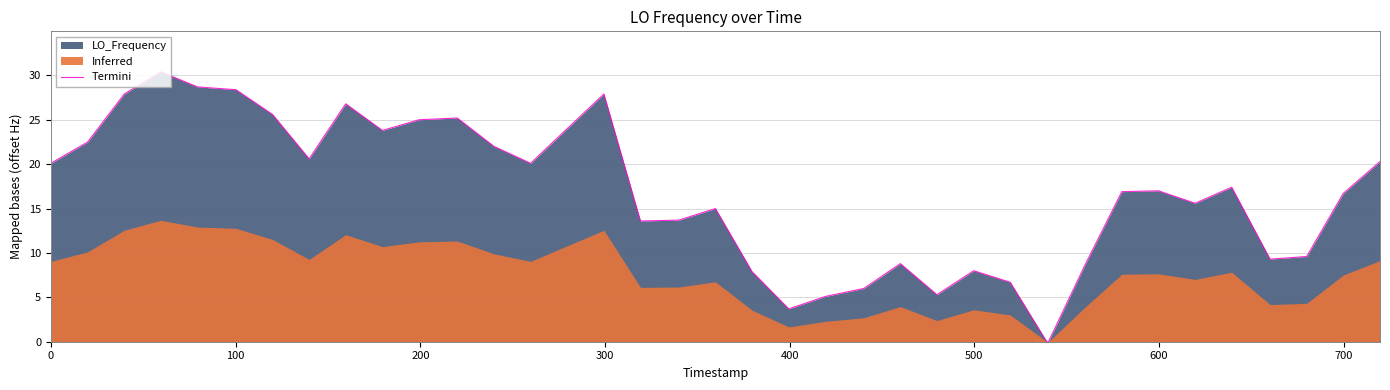

How many lines are shown in the chart?

1